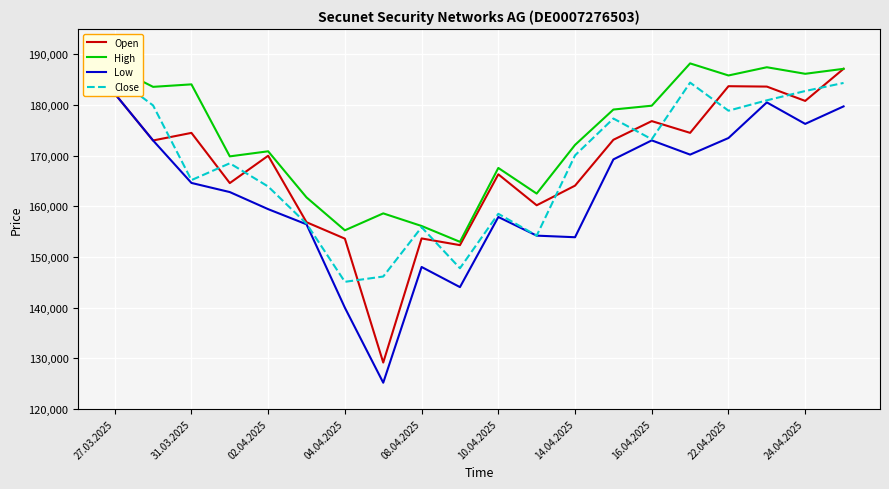

In Close, how many points are higher than both neighbors (excluding endpoints)?

5